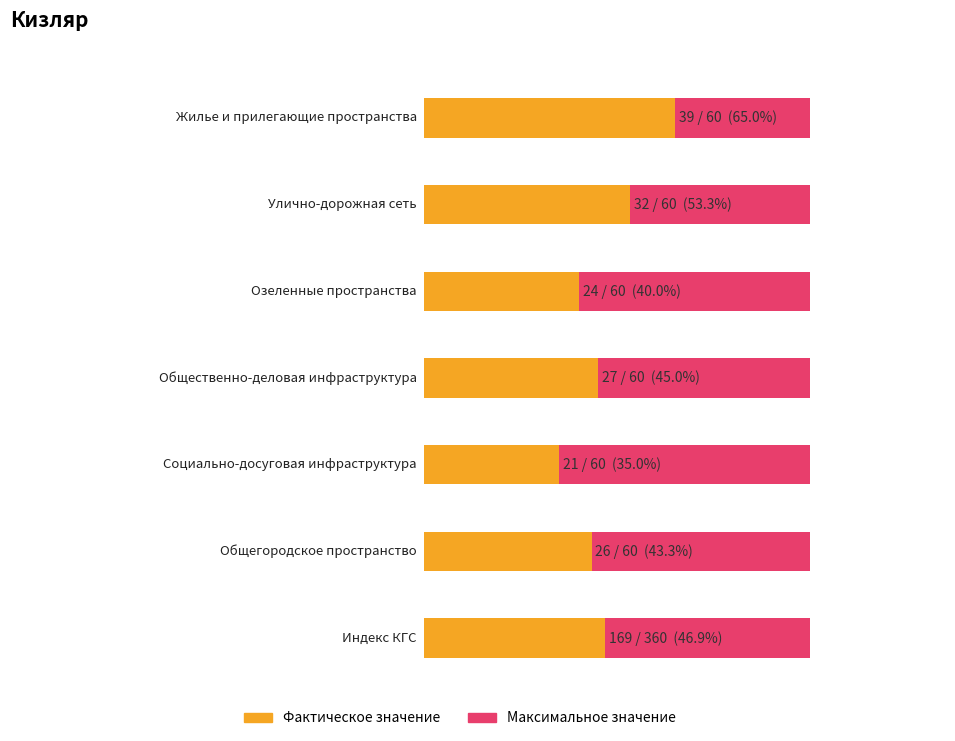

What are all the series names shown in the legend?

Фактическое значение, Максимальное значение